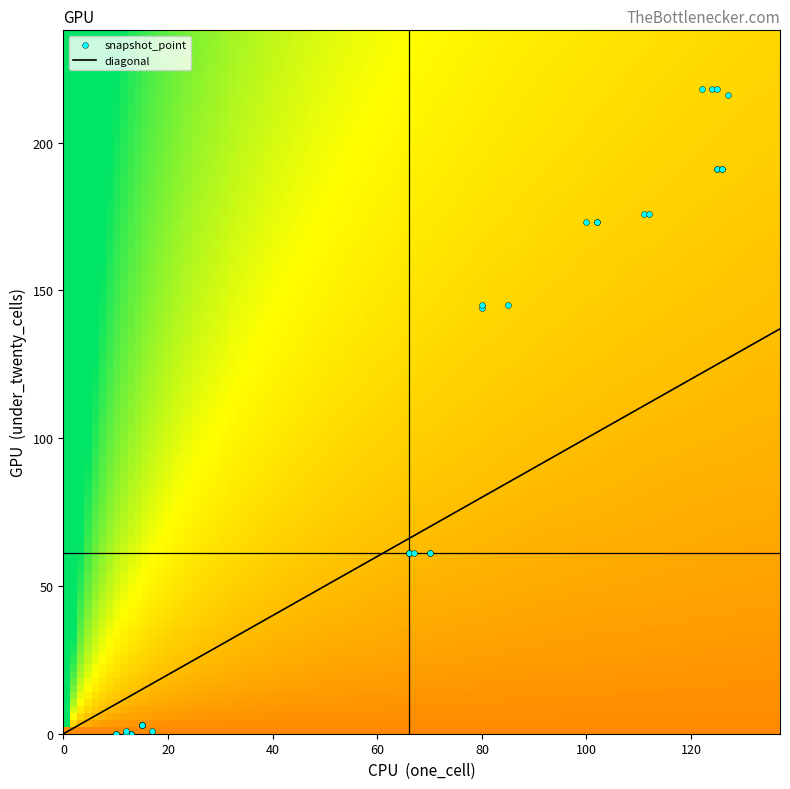

Is the value of 2012-01-18 at under_twenty_cells greater than the value of 2015-04-09 at one_cell?

No